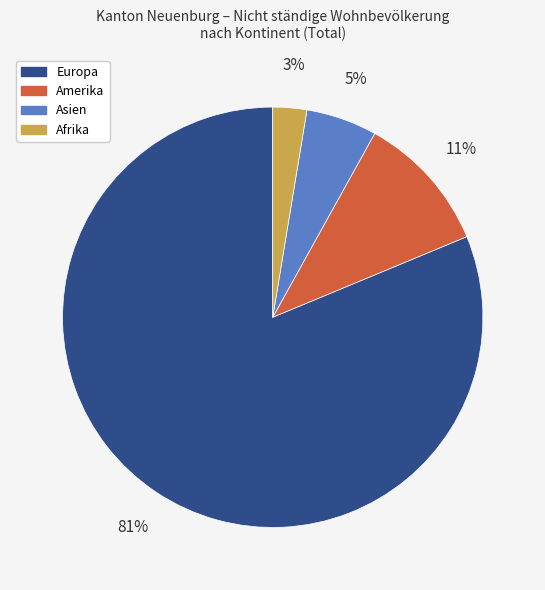

To the nearest percent, what is the difference between the Afrika and Amerika slice percentages?

8%